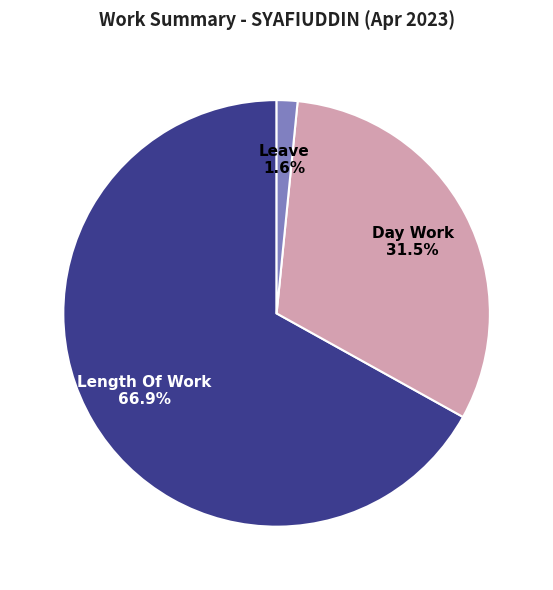

Is Length Of Work the majority of the pie?

Yes